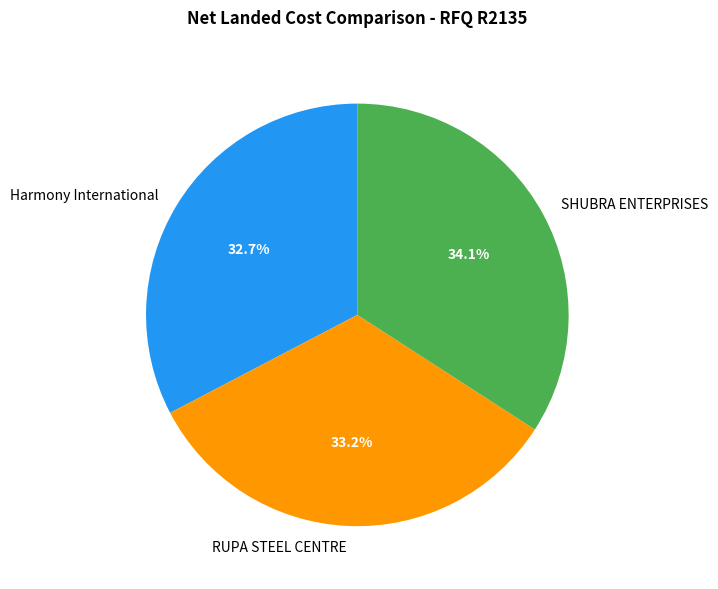

Between Harmony International and SHUBRA ENTERPRISES, which is larger?

SHUBRA ENTERPRISES